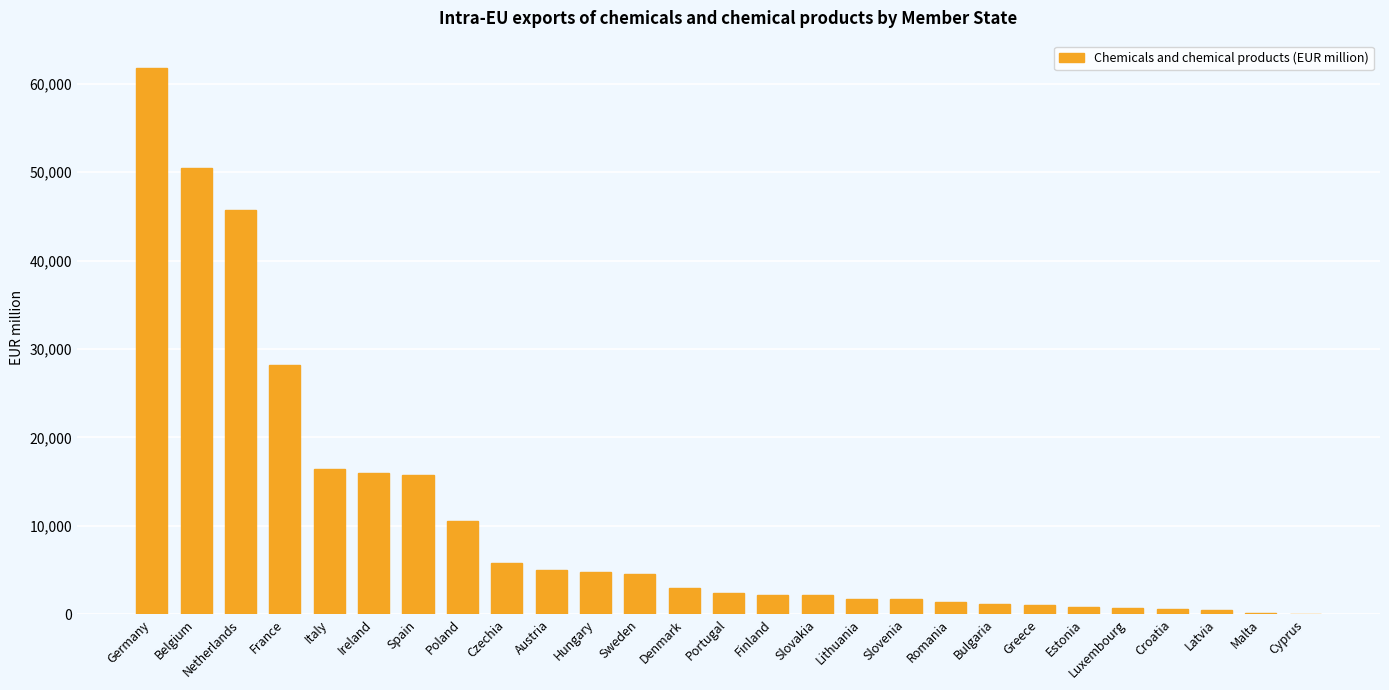

What is the sum of all values?

284259.4